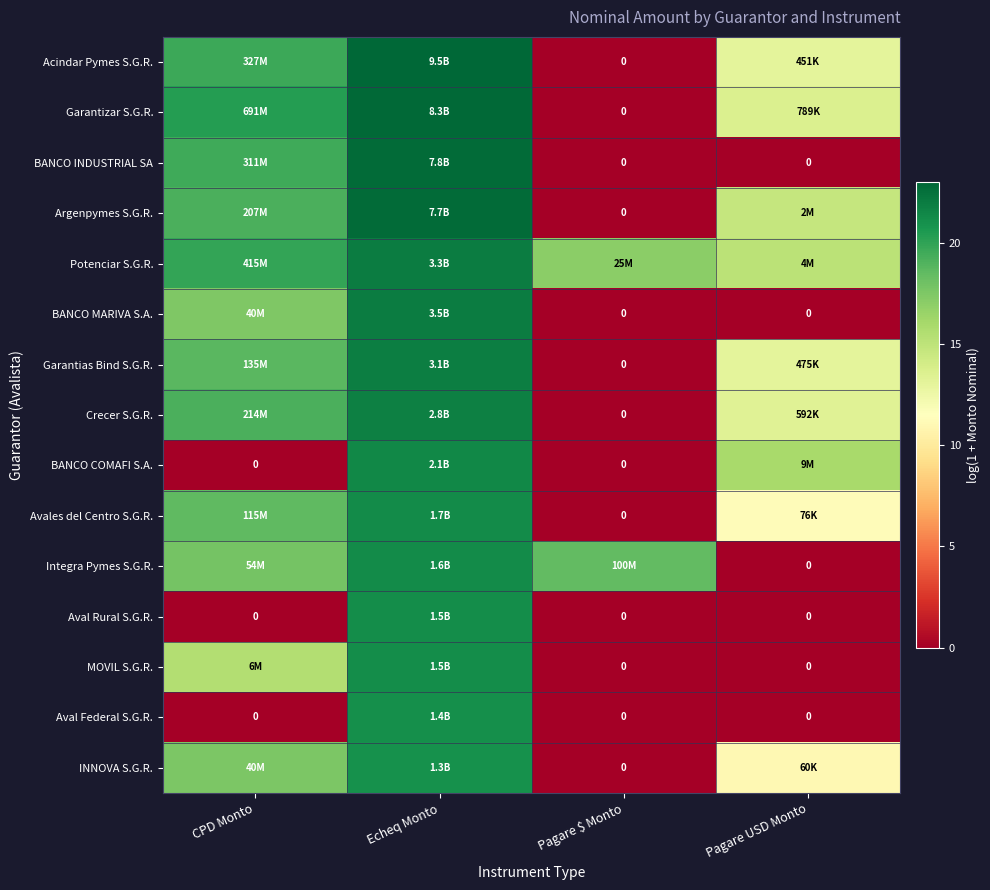

What is the difference between the maximum and minimum values in the Avales del Centro S.G.R. series?

21.2